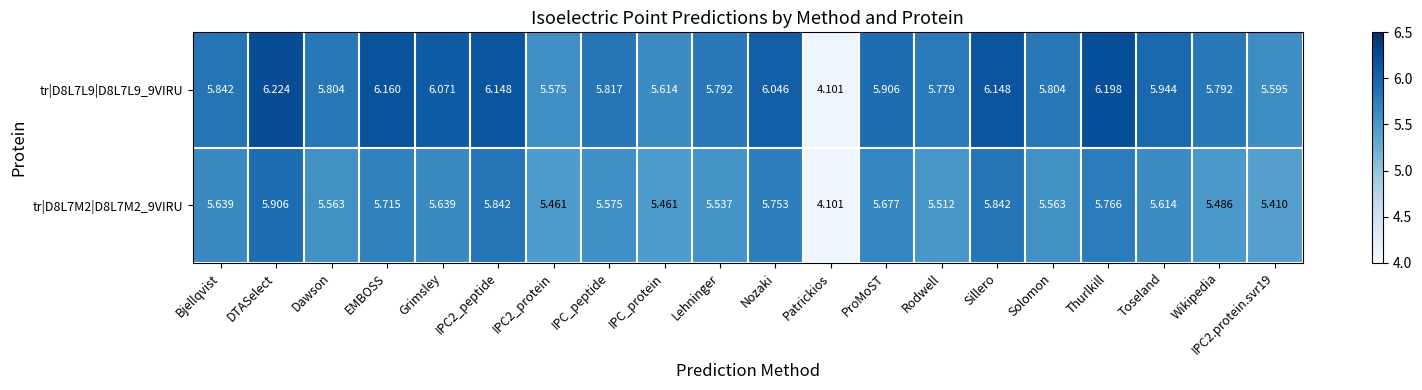

At how many categories does at least one series exceed 5?

19